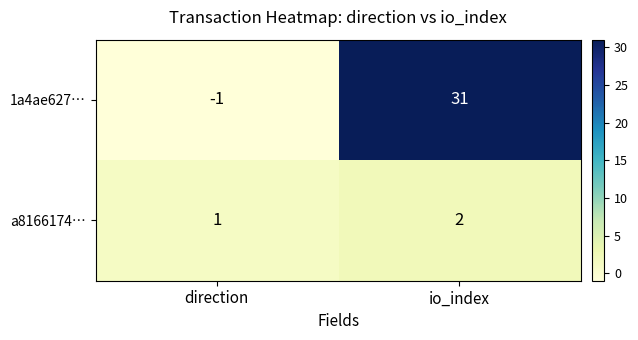

The 1a4ae627… series shows -1 at direction. True or false?

True